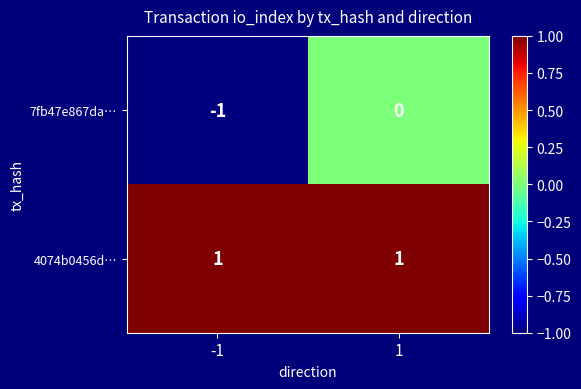

Rank the series at -1 from highest to lowest value.

4074b0456d…, 7fb47e867da…